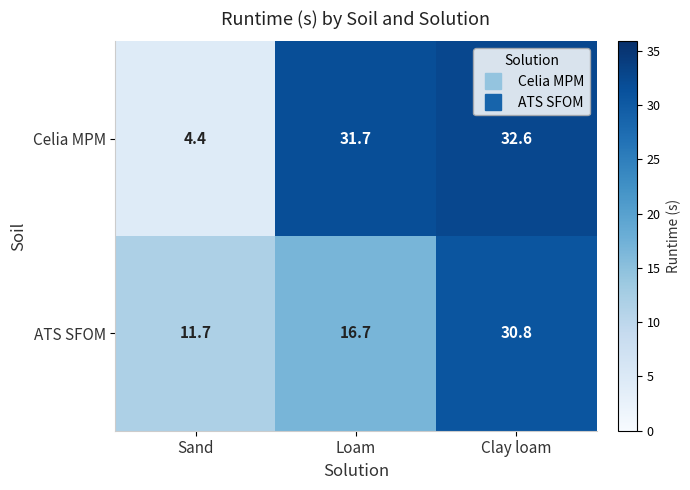

What is the sum of all Celia MPM values?

68.7